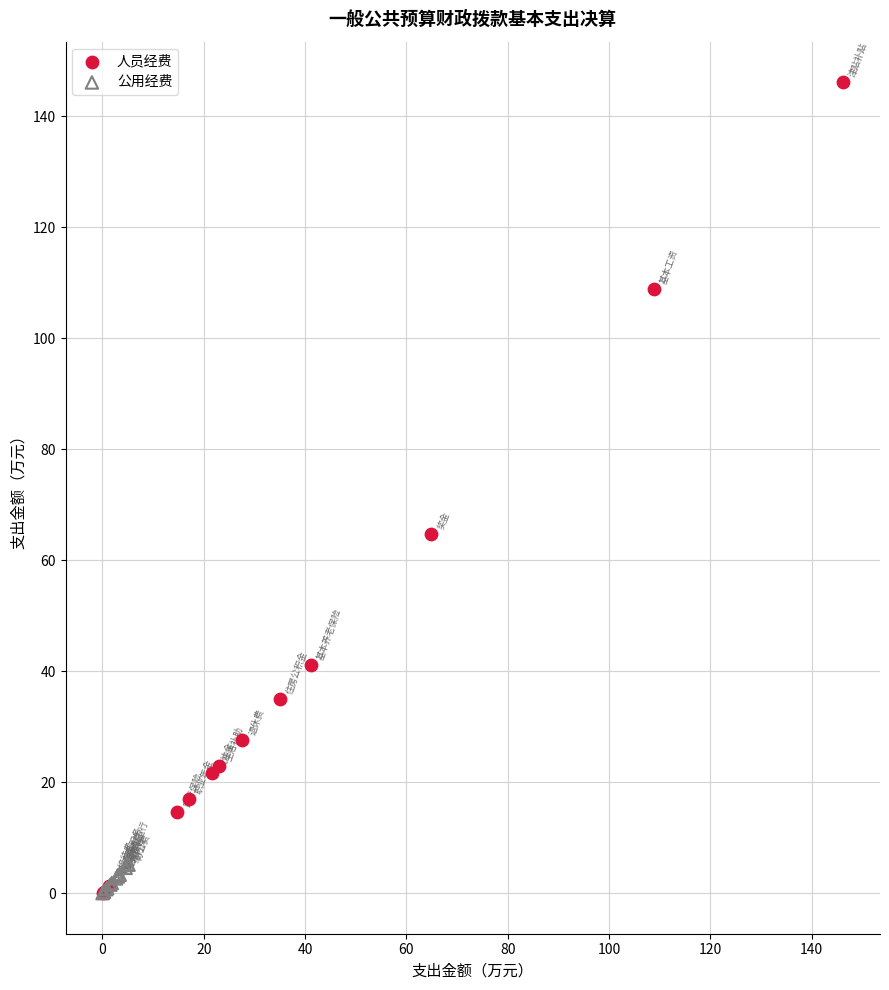

Which series has the largest Y range (max minus min)?

人员经费